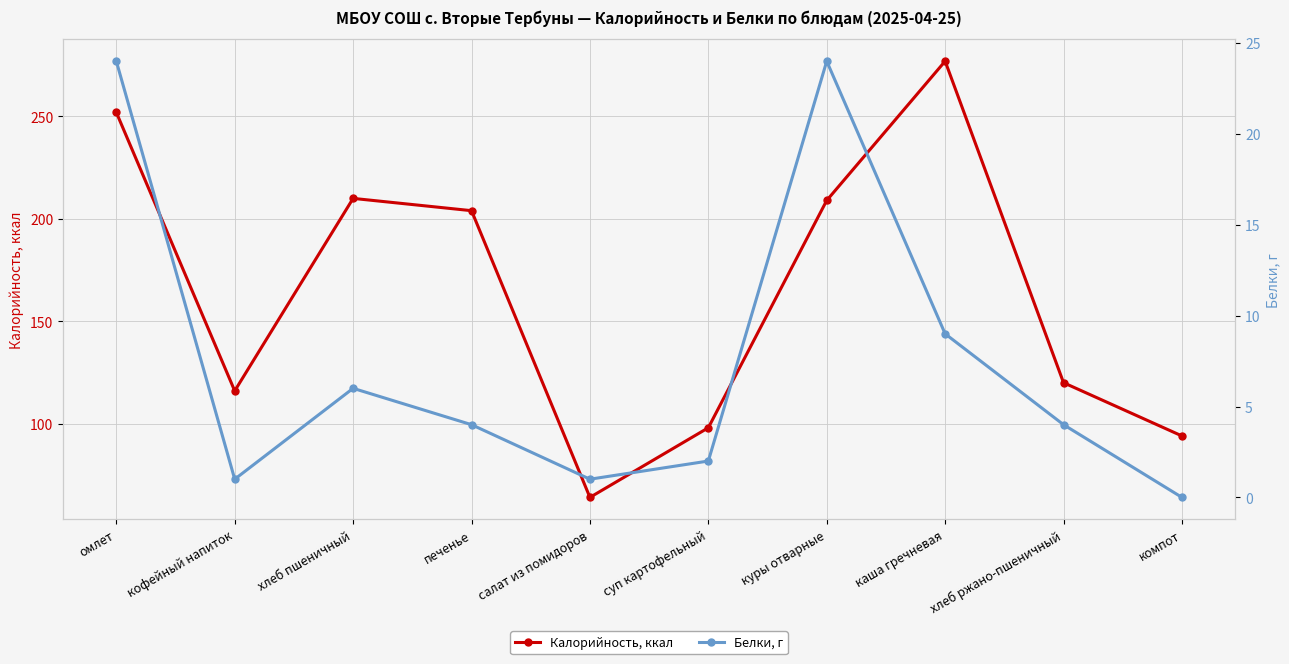

At how many categories does at least one series exceed 239?

2